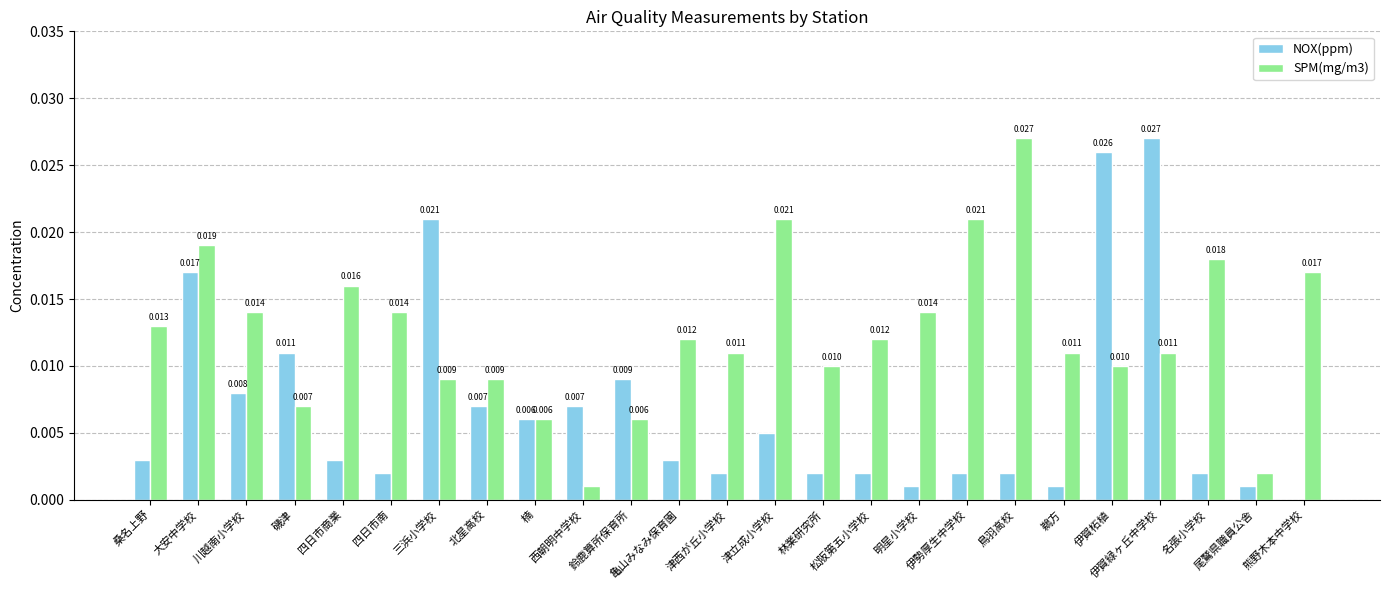

How many data points does each series have?

25